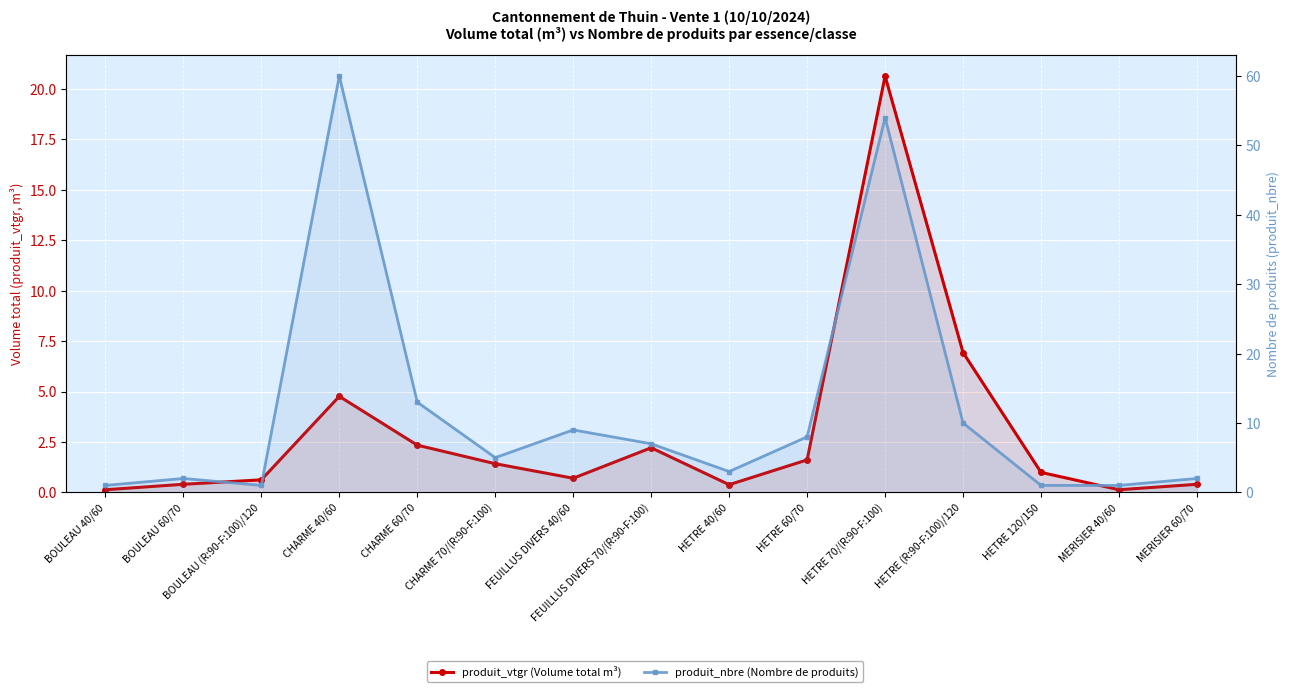

What position from the left is BOULEAU 40/60?

1